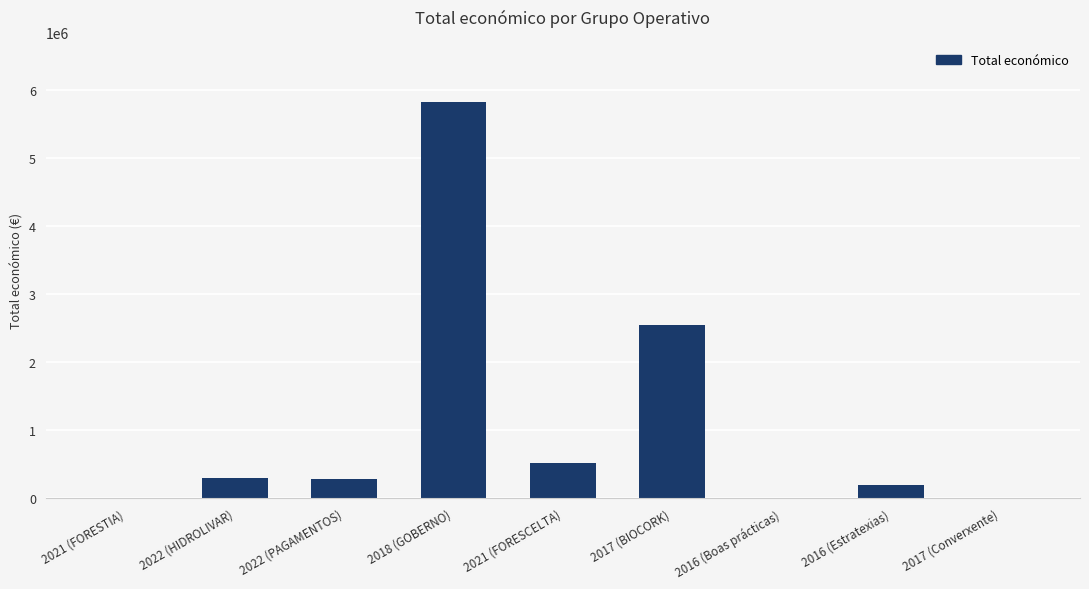

Which category has the highest value across all series?

2018 (GOBERNO)